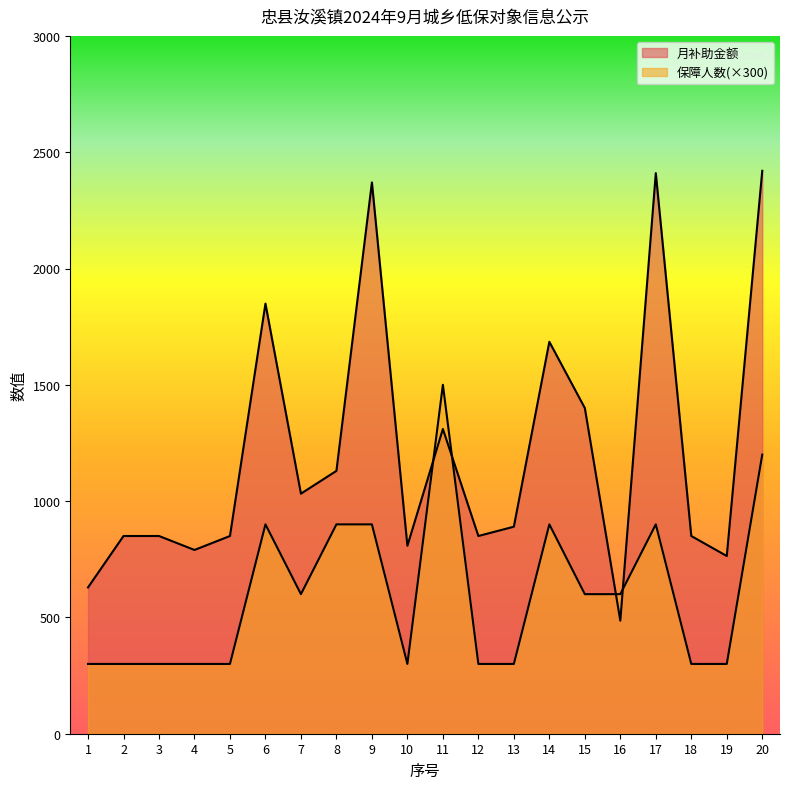

What is the value of the 月补助金额 point at the 6th from the left?

1849